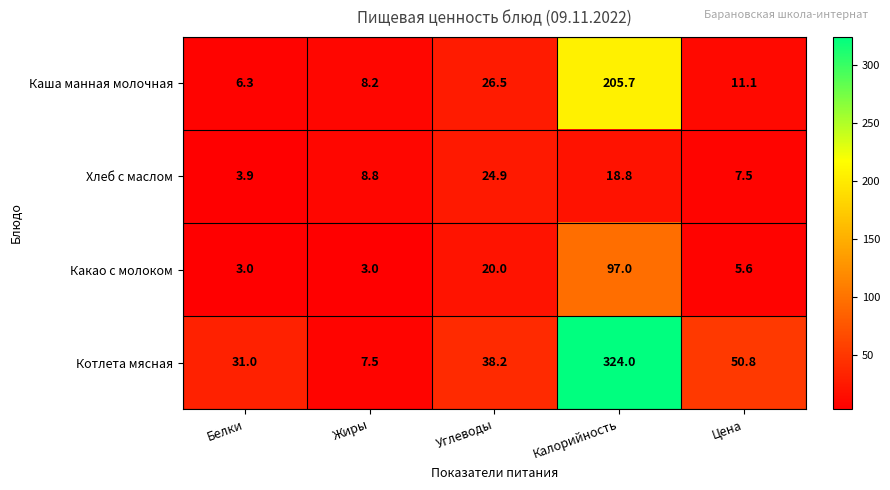

Reading right to left, transcribe all the data shown in this chart.

Каша манная молочная: Цена=11.1	Калорийность=205.7	Углеводы=26.5	Жиры=8.2	Белки=6.3
Хлеб с маслом: Цена=7.5	Калорийность=18.8	Углеводы=24.9	Жиры=8.8	Белки=3.9
Какао с молоком: Цена=5.6	Калорийность=97.0	Углеводы=20.0	Жиры=3.0	Белки=3.0
Котлета мясная: Цена=50.8	Калорийность=324.0	Углеводы=38.2	Жиры=7.5	Белки=31.0